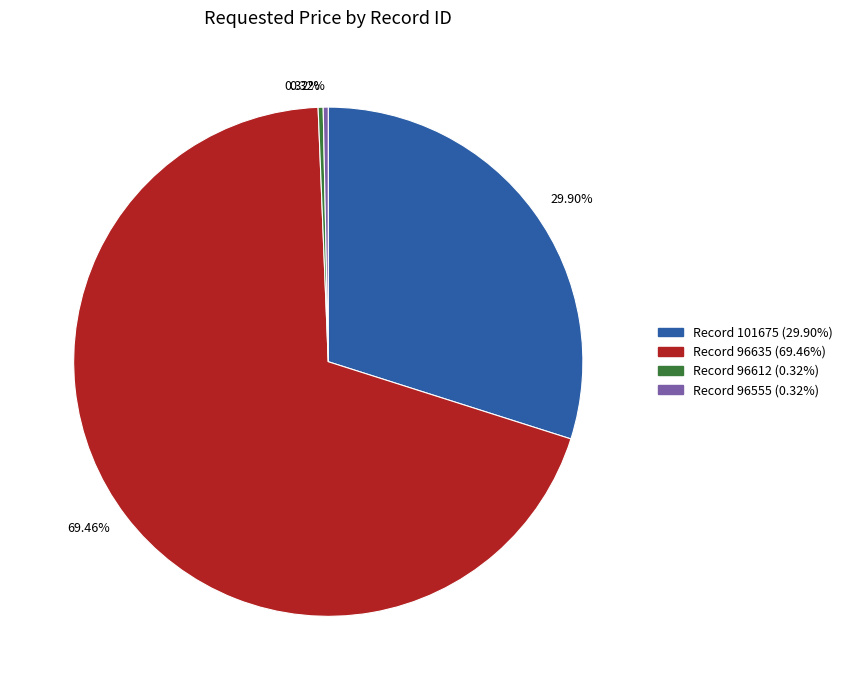

Is there any slice that represents more than half of the pie?

Yes